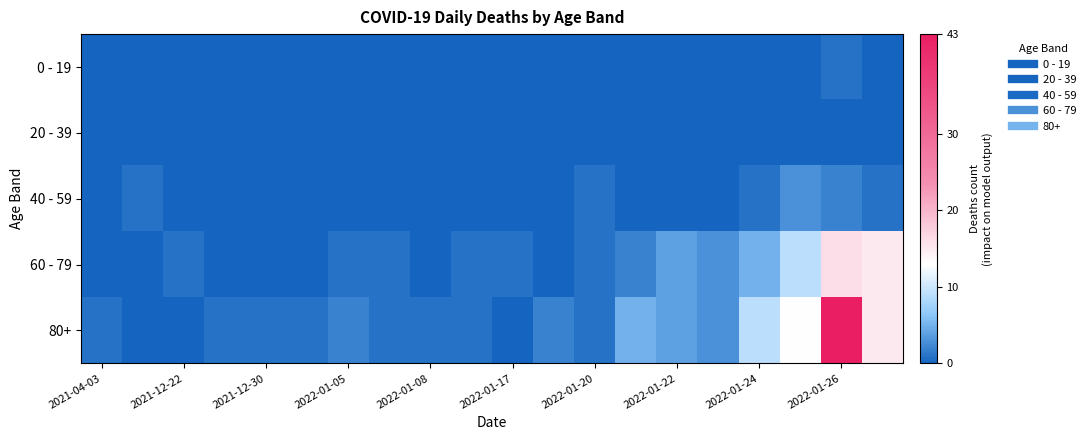

At which category is the sum across all series the highest?

2022-01-26